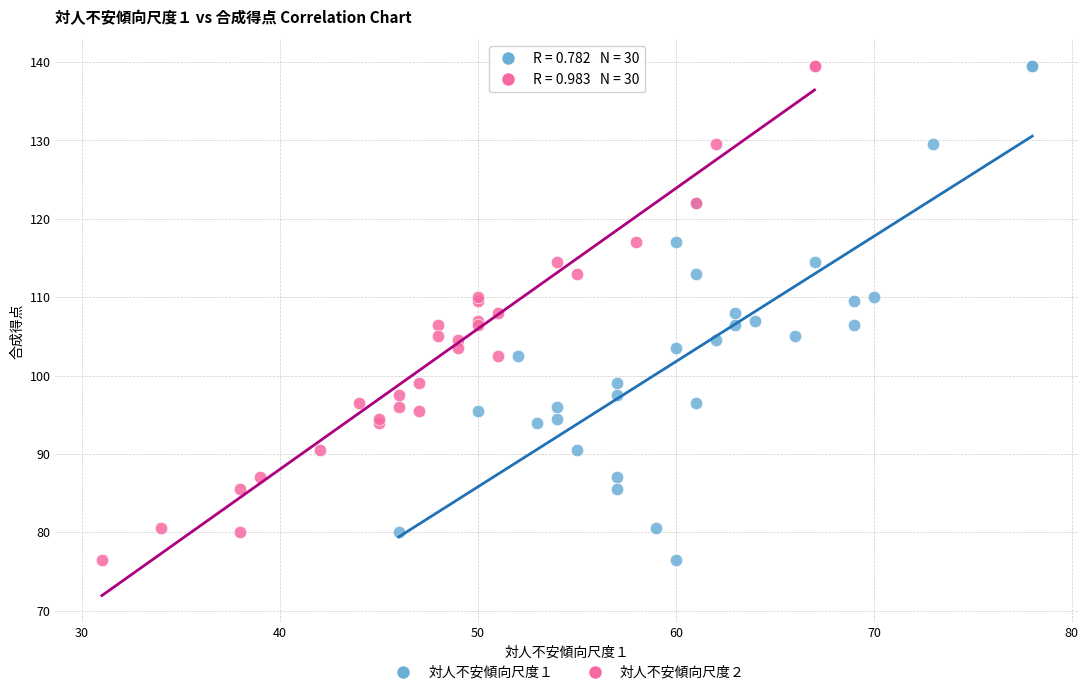

What are all the series names shown in the legend?

対人不安傾向尺度１, 対人不安傾向尺度２